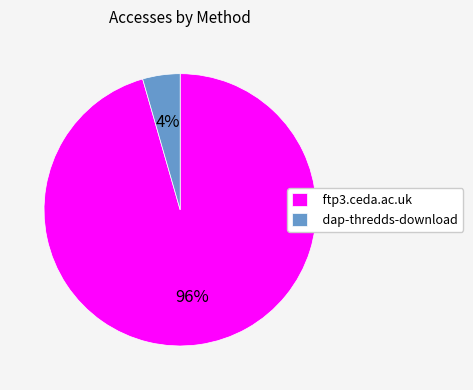

How many slices are in this pie chart?

2